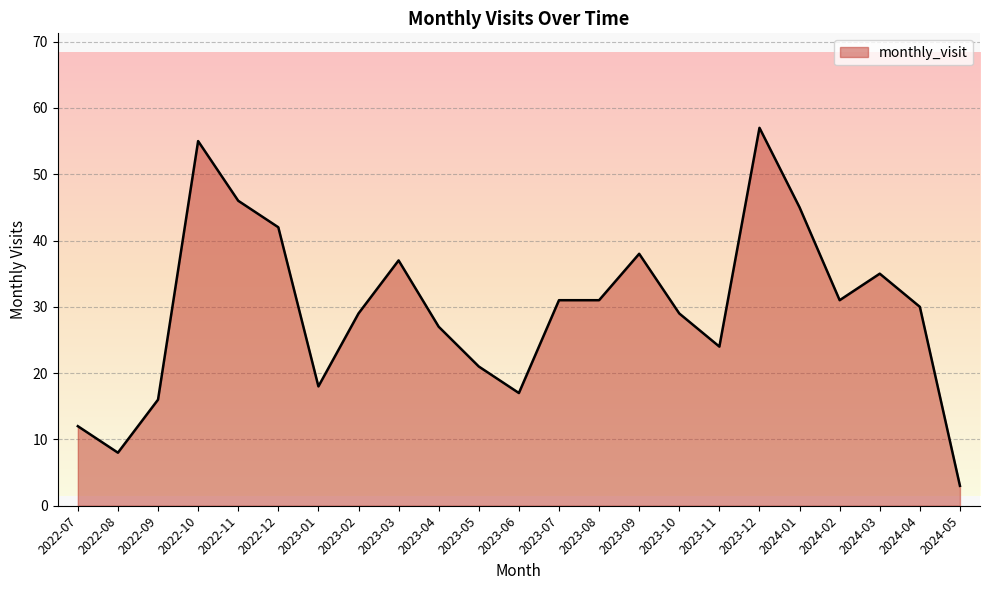

What is the sum of the values at 2023-08 and 2022-11?

77